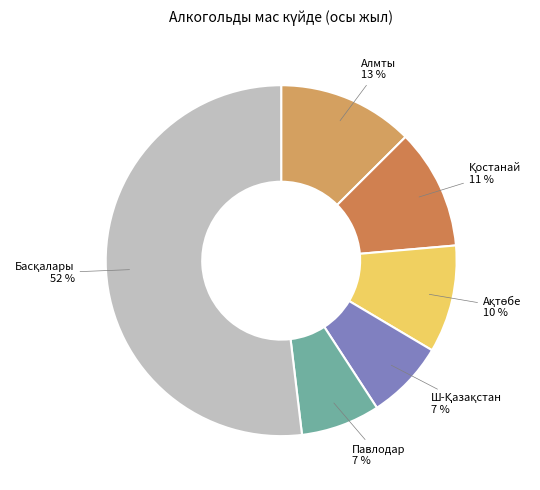

How many slices are in this pie chart?

6